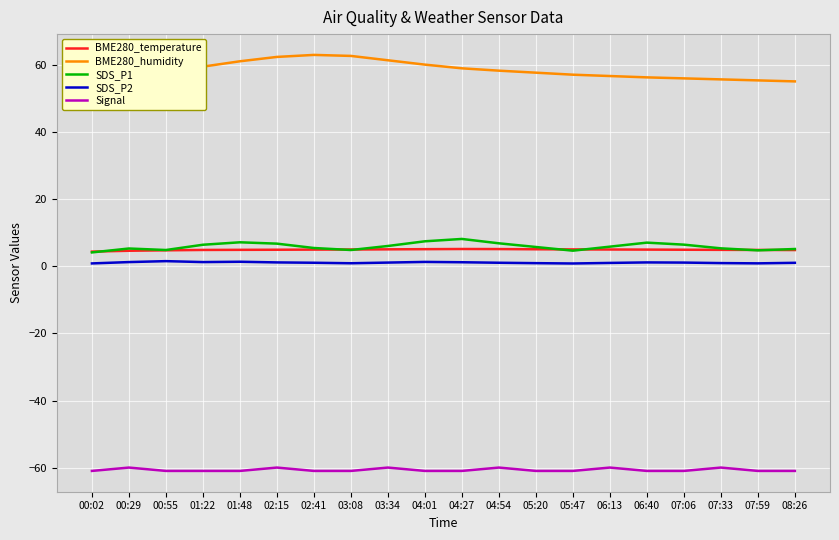

At 01:48, list the series in order from largest to smallest.

BME280_humidity, SDS_P1, BME280_temperature, SDS_P2, Signal